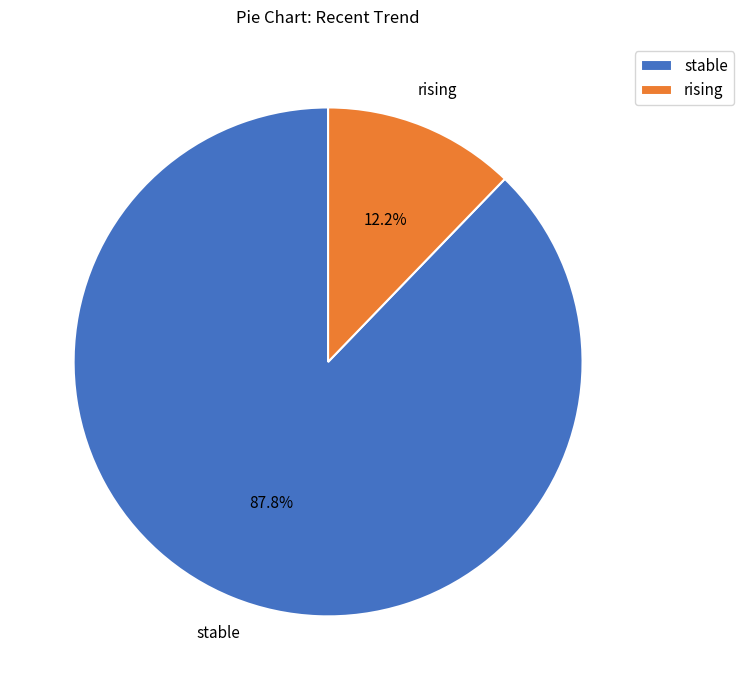

Which slice is the smallest?

rising